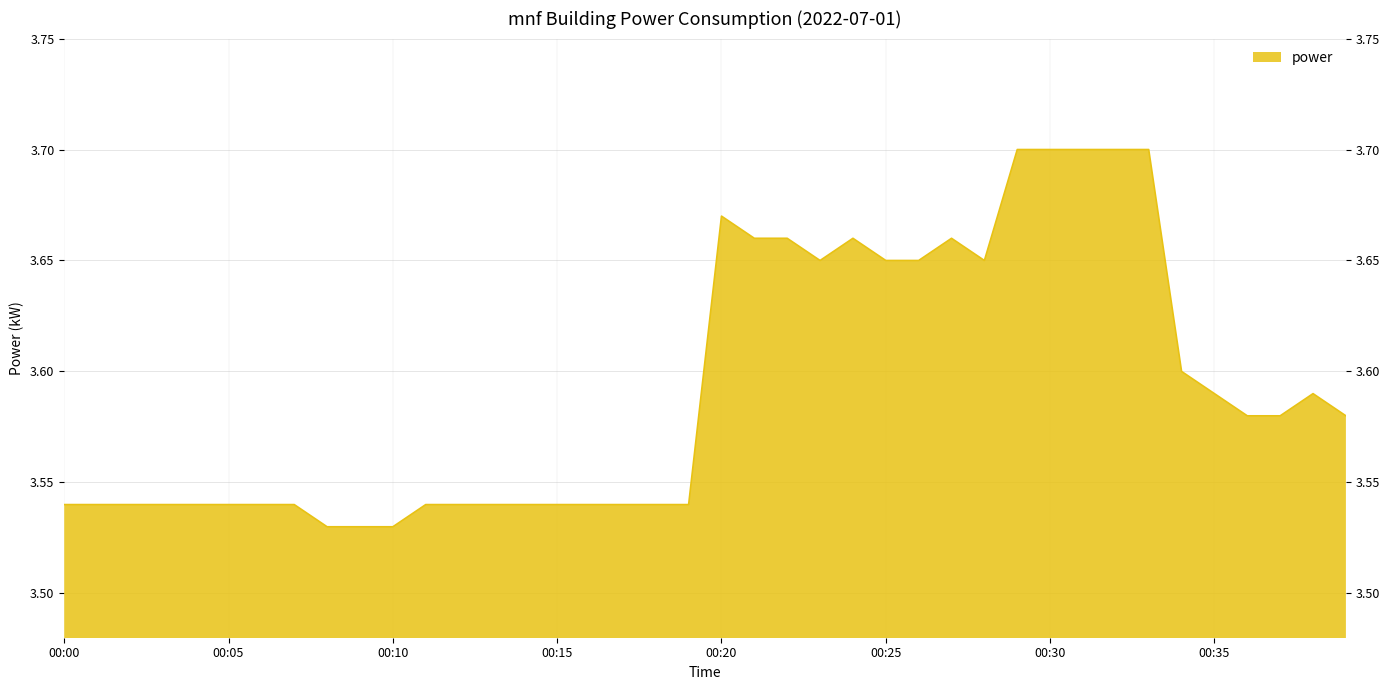

What is the approximate value at 00:08?

3.5